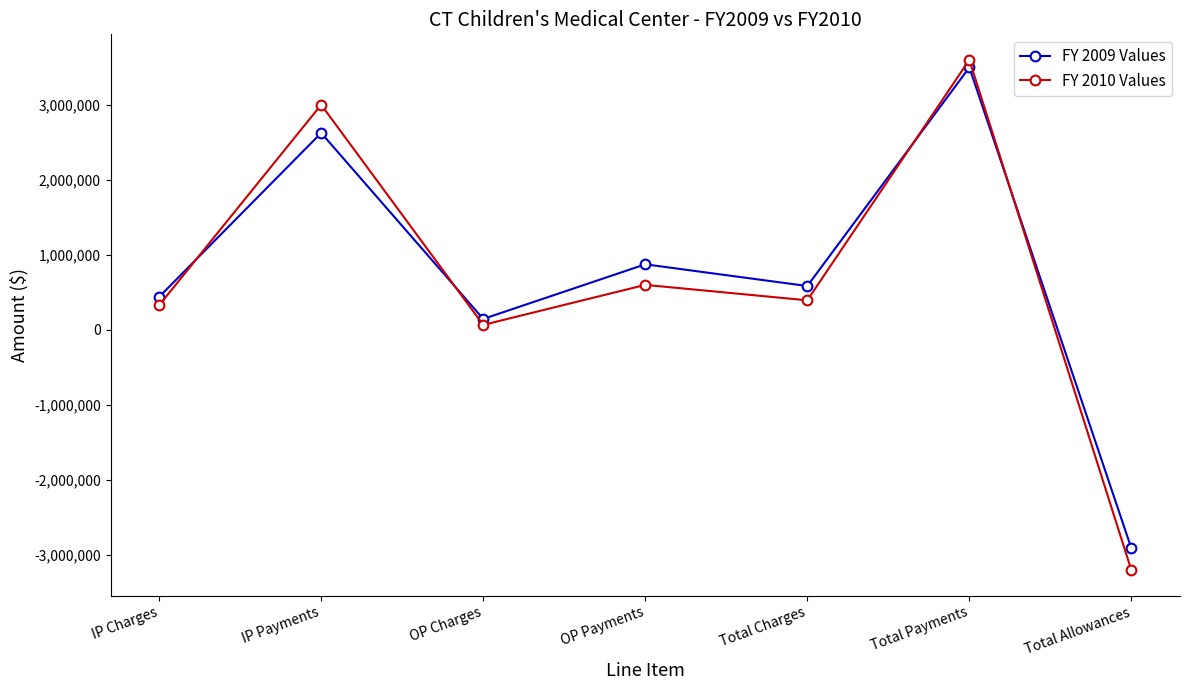

Count the number of data series in this chart.

2